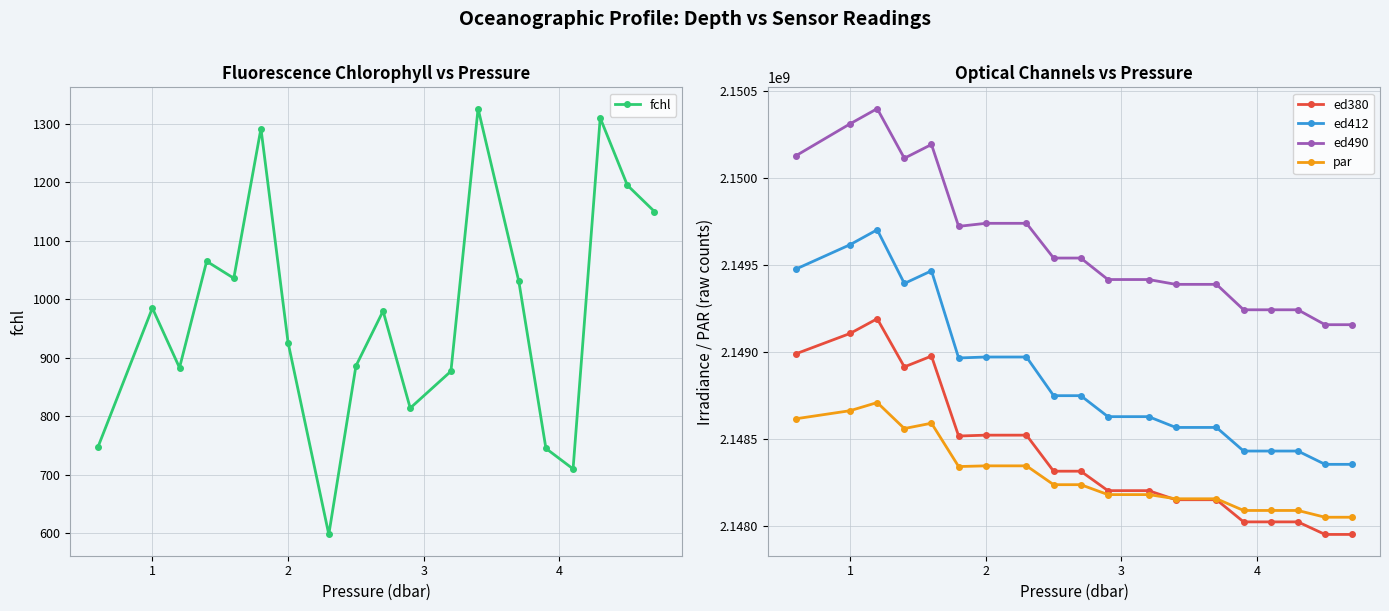

True or false: ed490 has more than 0 points higher than both neighbors.

True